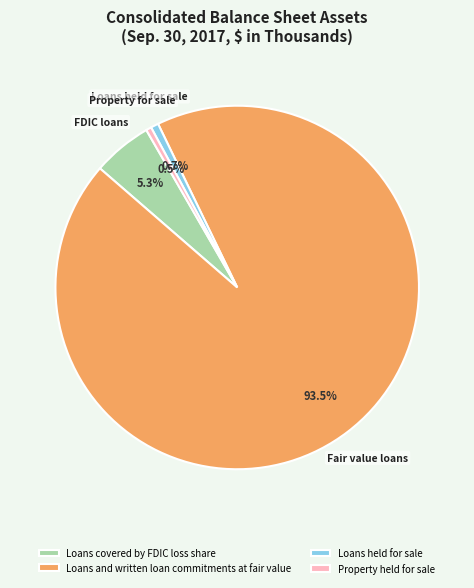

Which category has the biggest portion of the pie?

Loans and written loan commitments at fair value